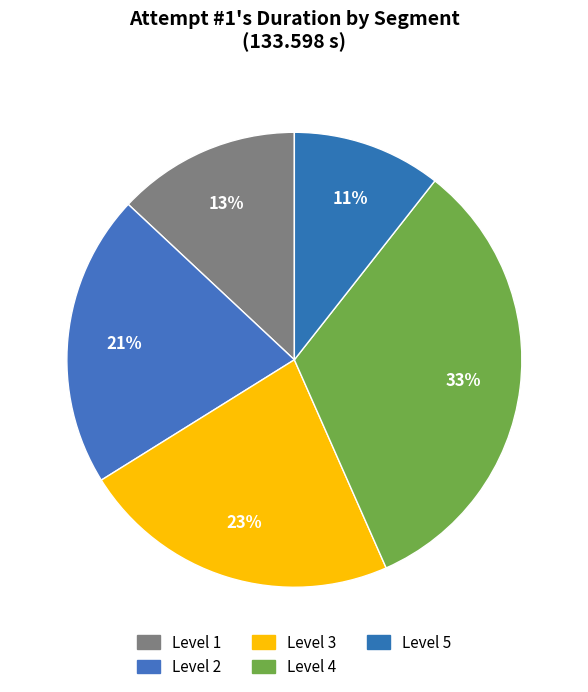

Rank the categories by value from highest to lowest.

Level 4, Level 3, Level 2, Level 1, Level 5